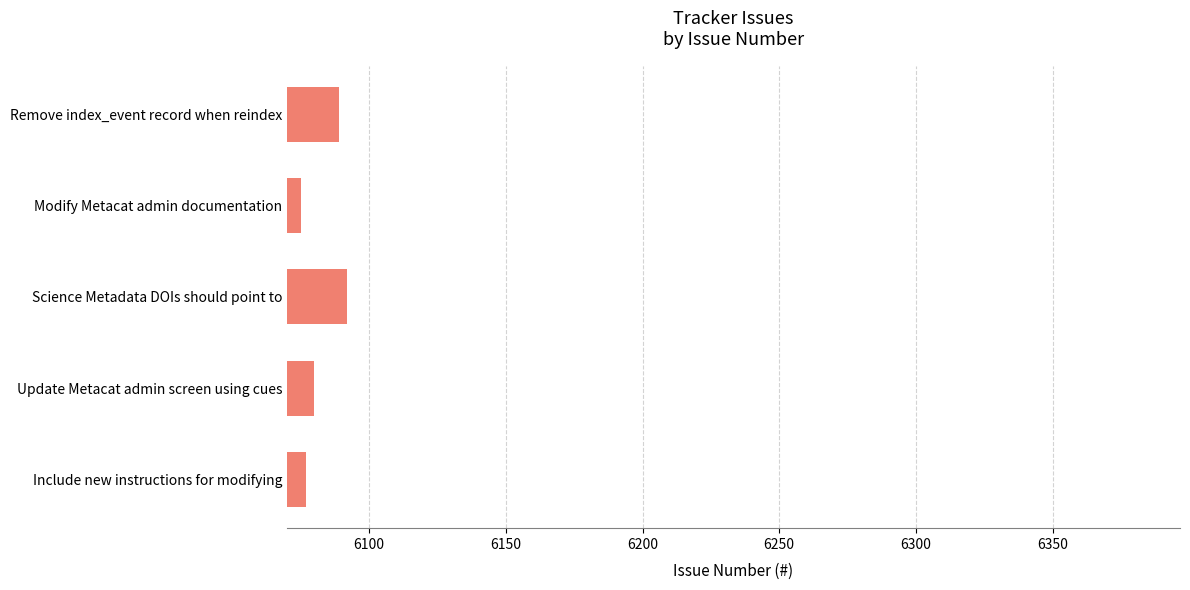

Reading bottom to top, what are all the values shown in this chart?

Include new instructions for modifying=6077	Update Metacat admin screen using cues=6080	Science Metadata DOIs should point to=6092	Modify Metacat admin documentation=6075	Remove index_event record when reindex=6089